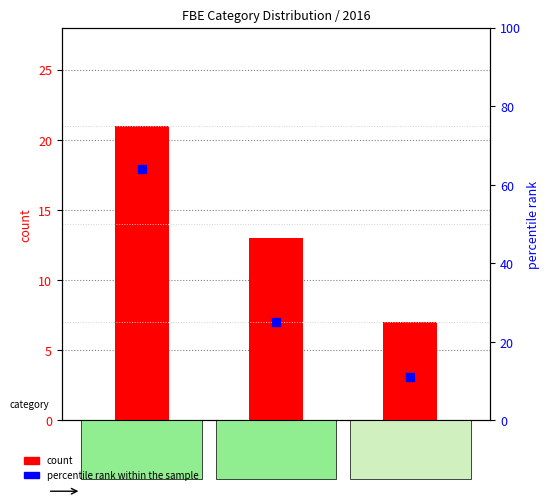

Which series has the widest spread of Y values?

percentile rank within the sample